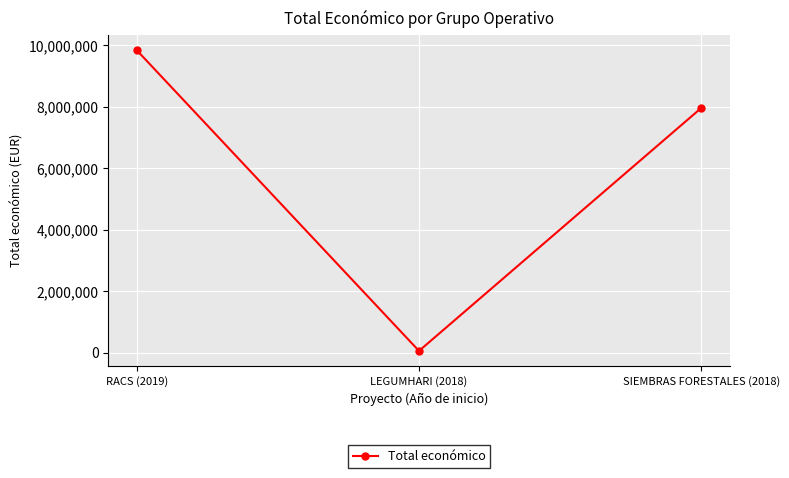

How many data points does each series have?

3